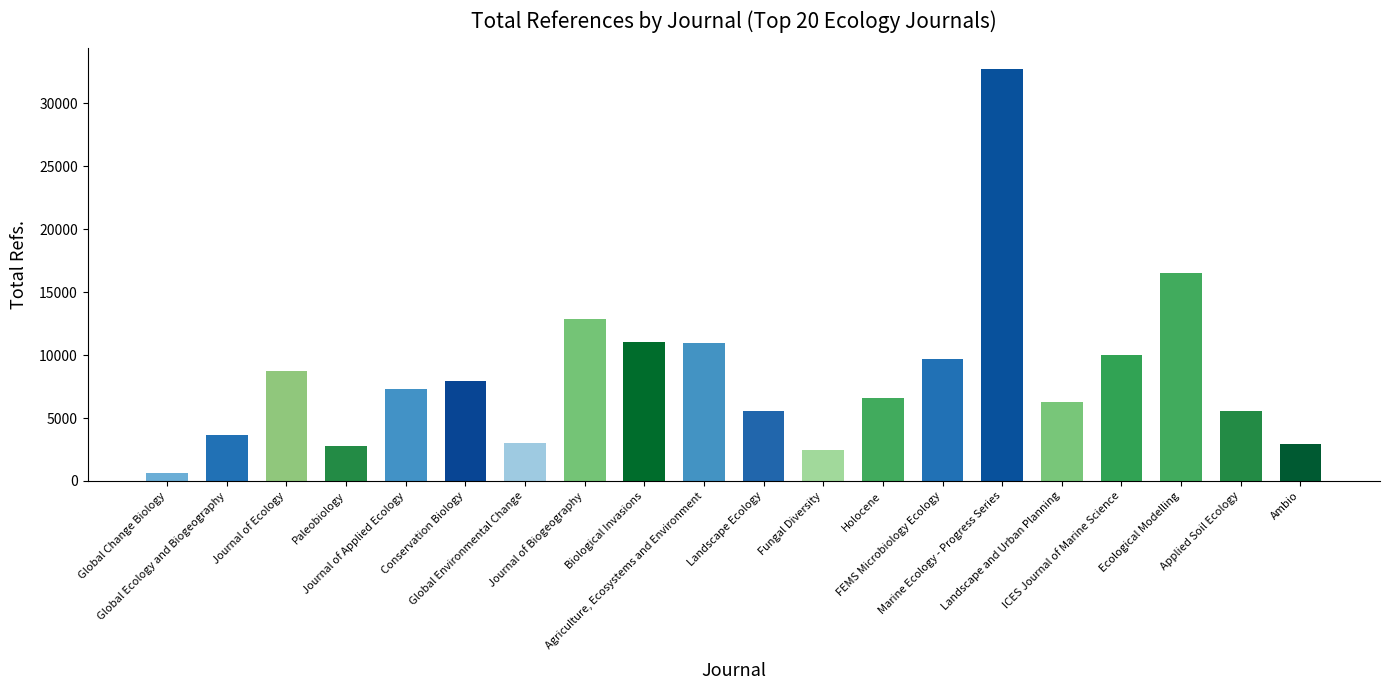

What is the value of the 18th bar from the left?

16506